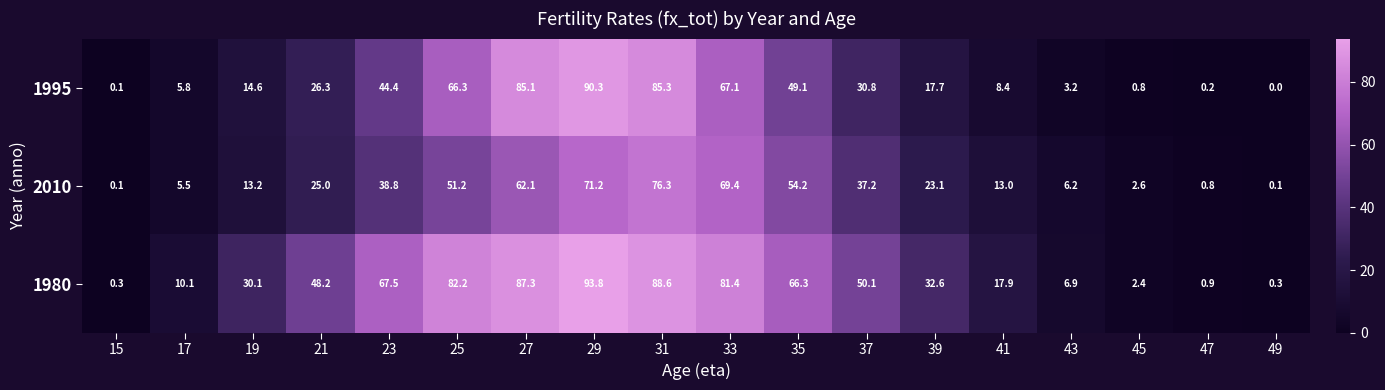

The value of 1995 at 29 is 90.3. True or false?

True